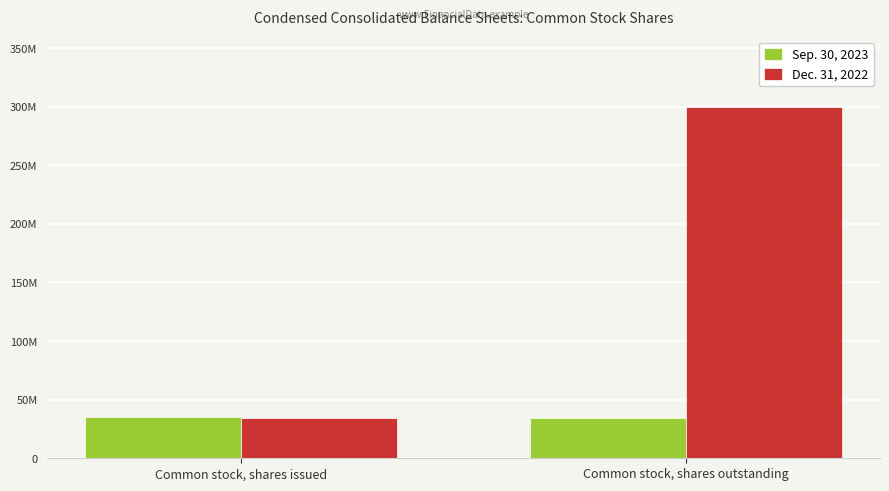

What is the total value across all series at Common stock, shares outstanding?

334082934